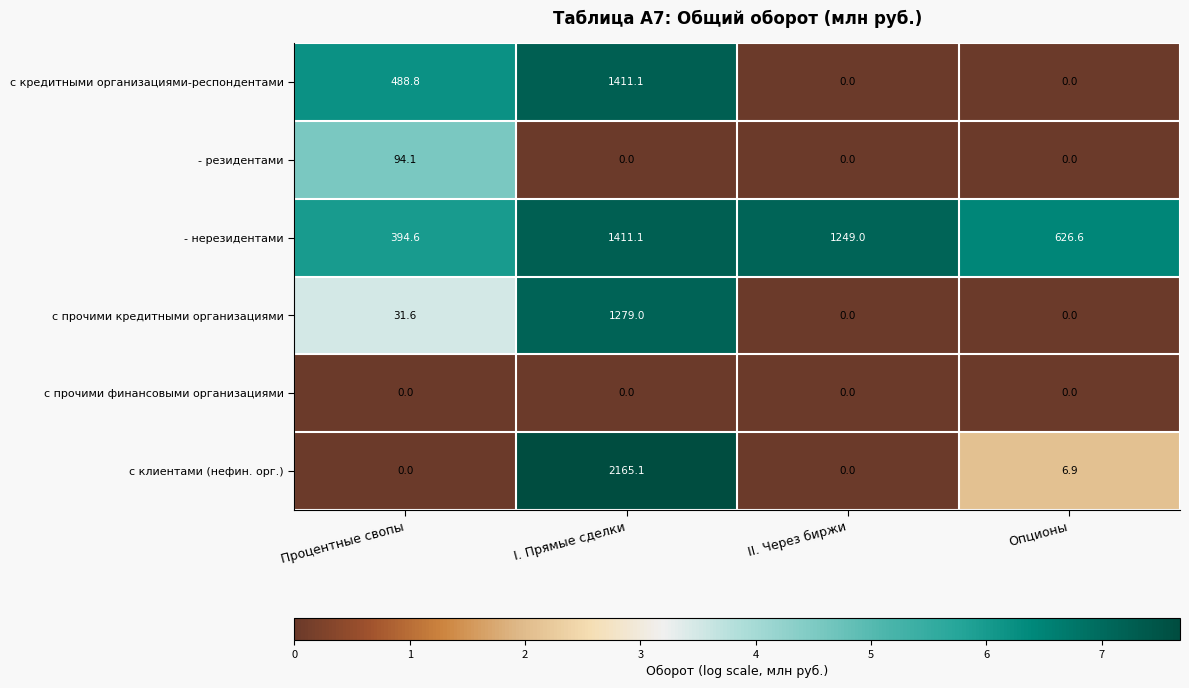

At how many categories does at least one series exceed 4?

4